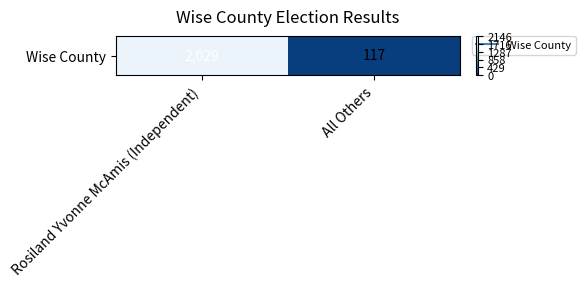

How many values are between 117 and 2029?

2